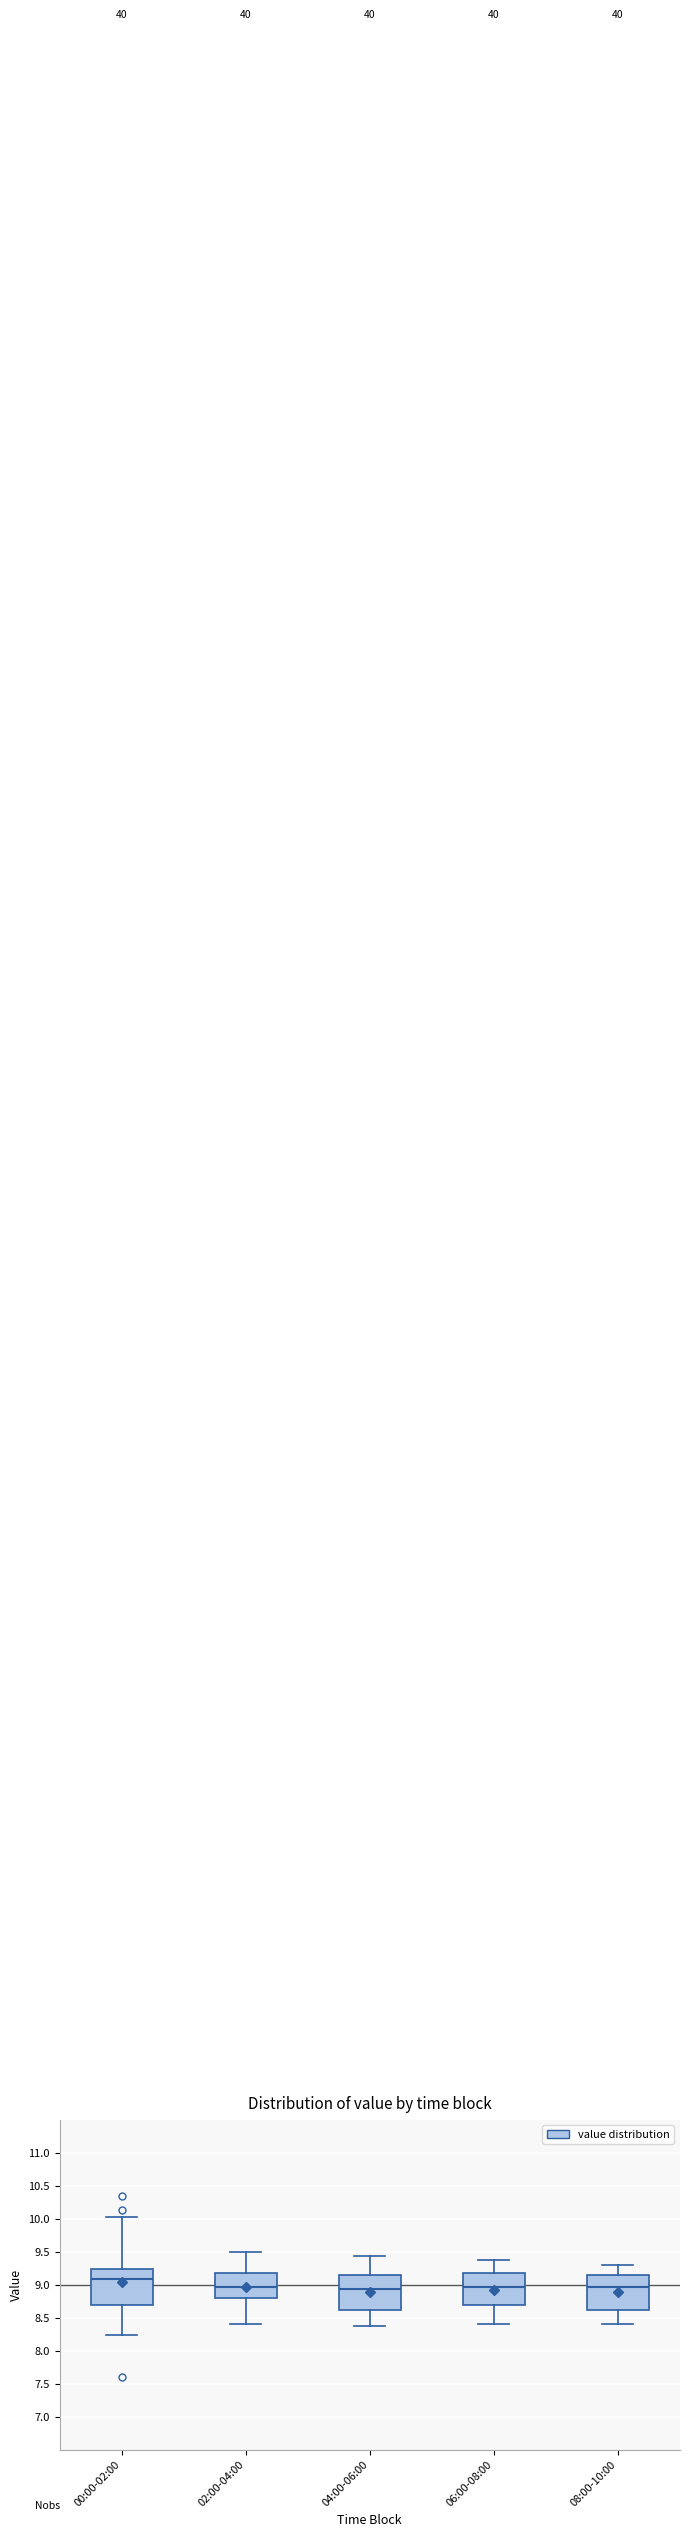

Which box has the highest median line?

00:00-02:00